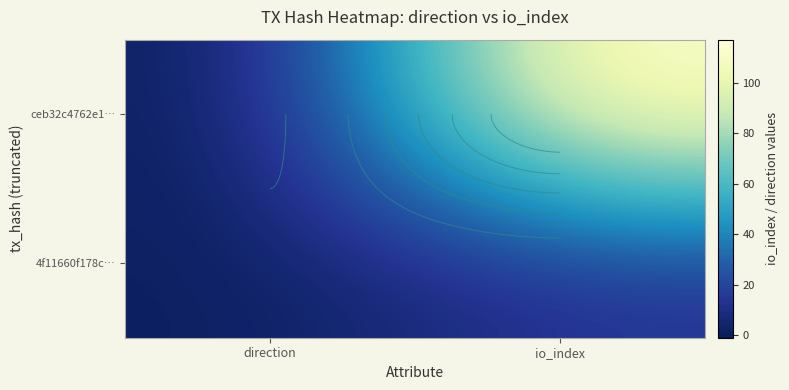

At which category is the sum across all series the highest?

io_index